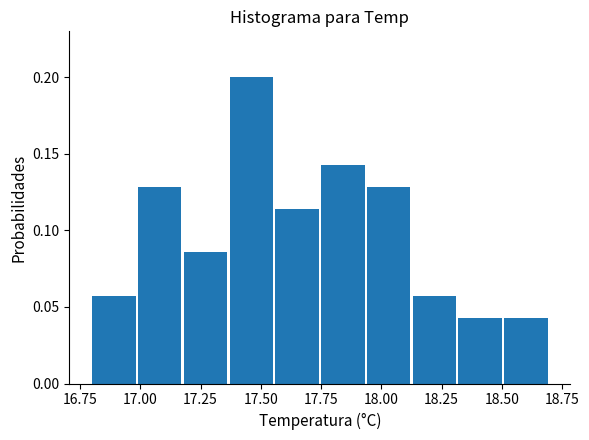

Around what value on the x-axis is the tallest bar? Give the approximate position of its centre, as read against the axis.

17.45